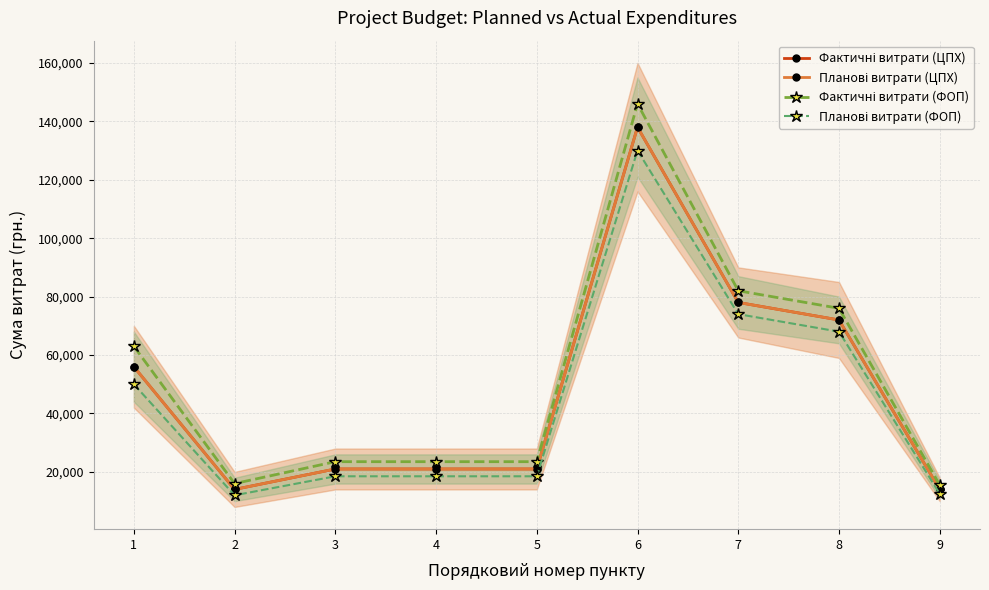

True or false: Планові витрати (ФОП) has more than 0 points higher than both neighbors.

True